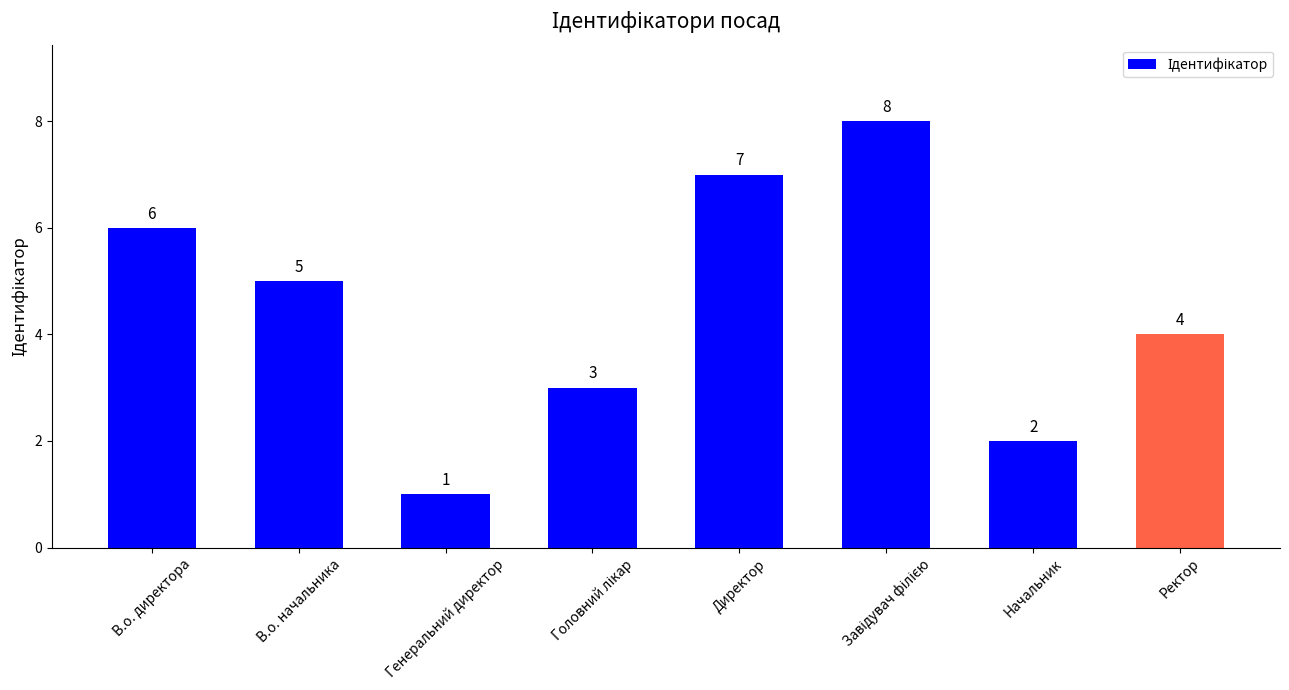

What is the ratio of the value at Ректор to the value at В.о. начальника?

0.8